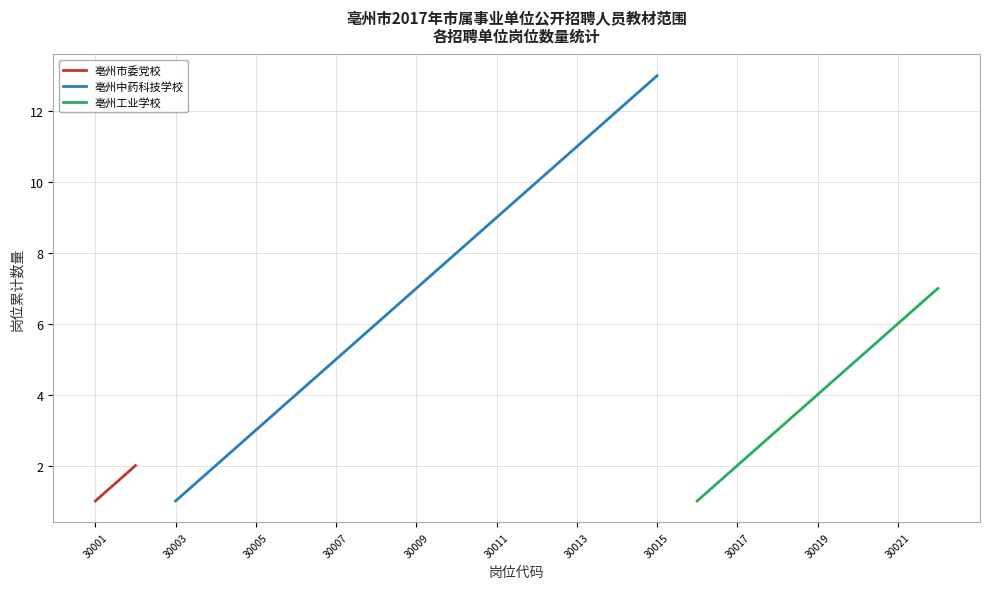

The value of 亳州中药科技学校 at 30013 is 11. True or false?

True